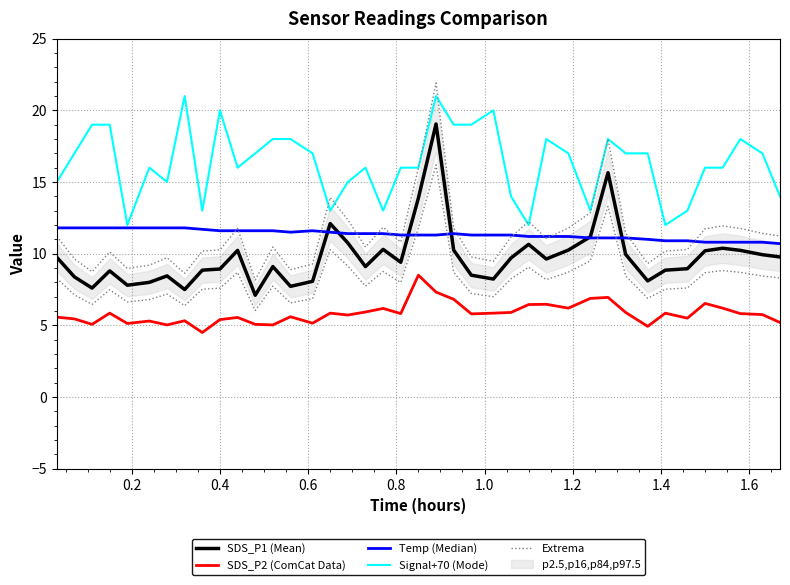

The value of Signal+70 (Mode) at 22 is 30.7. True or false?

False